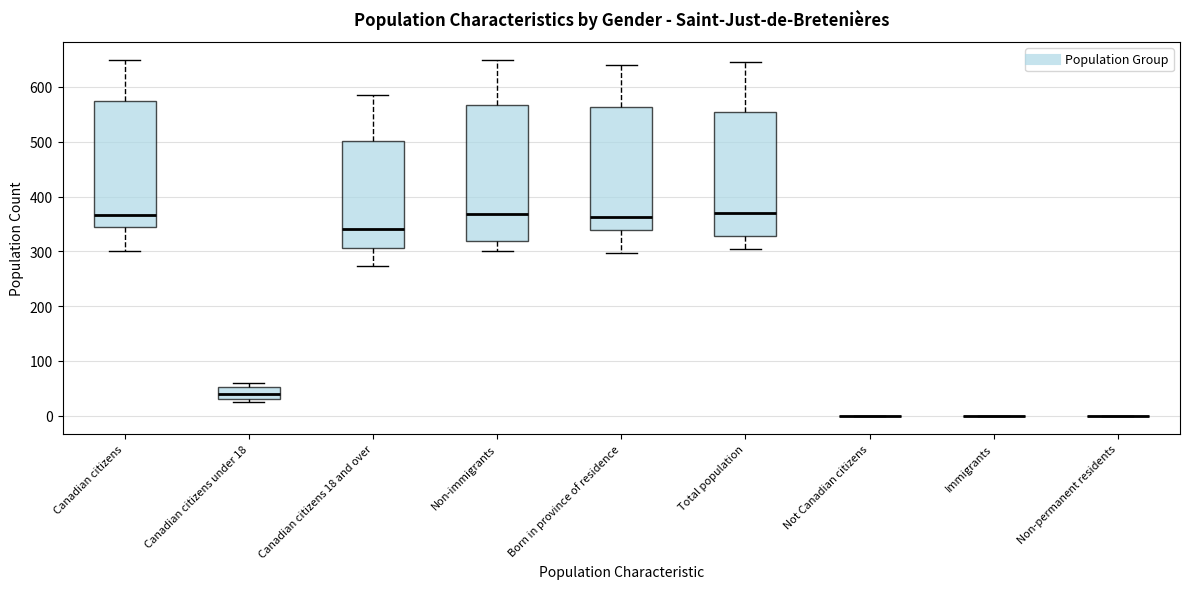

Reading left to right, transcribe this box plot: for each box, give where its median line is, the range the box spans, and where its two whiskers end, as read against the y-axis. The values are not printed on the chart, so give them approximately, as read against the axis.

Canadian citizens: median 370, box 340 to 570, whiskers 300 to 650
Canadian citizens under 18: median 40, box 30 to 50, whiskers 30 (just below the box's lower edge) to 60
Canadian citizens 18 and over: median 340, box 310 to 500, whiskers 270 to 590
Non-immigrants: median 370, box 320 to 570, whiskers 300 to 650
Born in province of residence: median 360, box 340 to 560, whiskers 300 to 640
Total population: median 370, box 330 to 550, whiskers 310 to 650
Not Canadian citizens: box collapsed to a line at 0, whiskers 0 to 0
Immigrants: box collapsed to a line at 0, whiskers 0 to 0
Non-permanent residents: box collapsed to a line at 0, whiskers 0 to 0